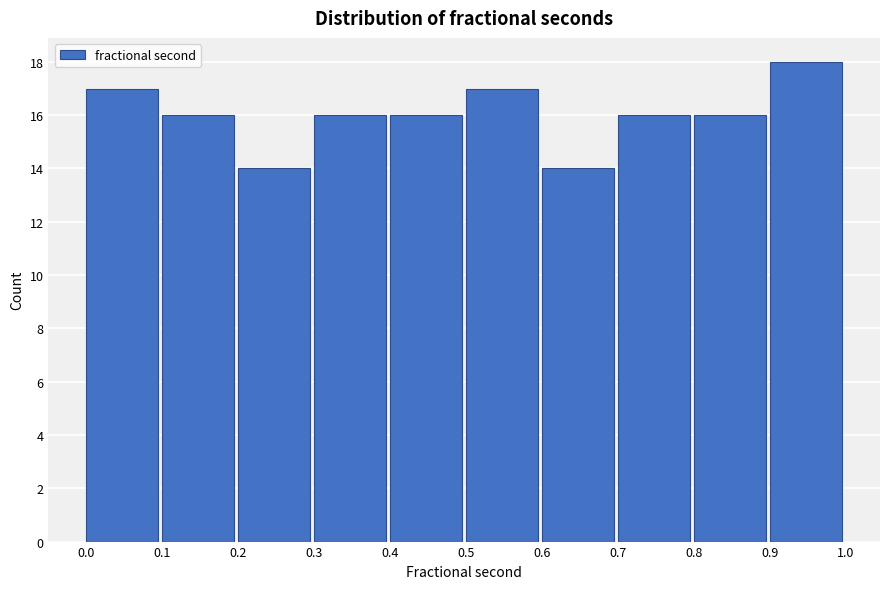

Over which range of the x-axis is the bar tallest?

0.9 to 1.0